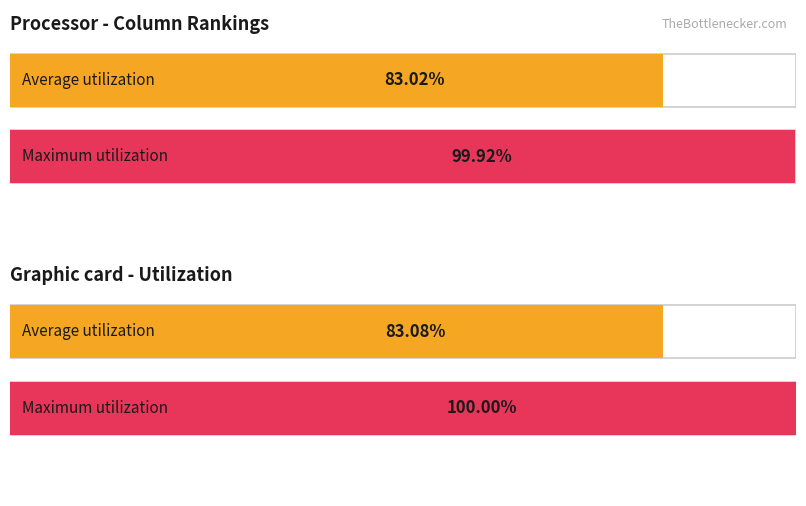

How many bars are there in each group?

2